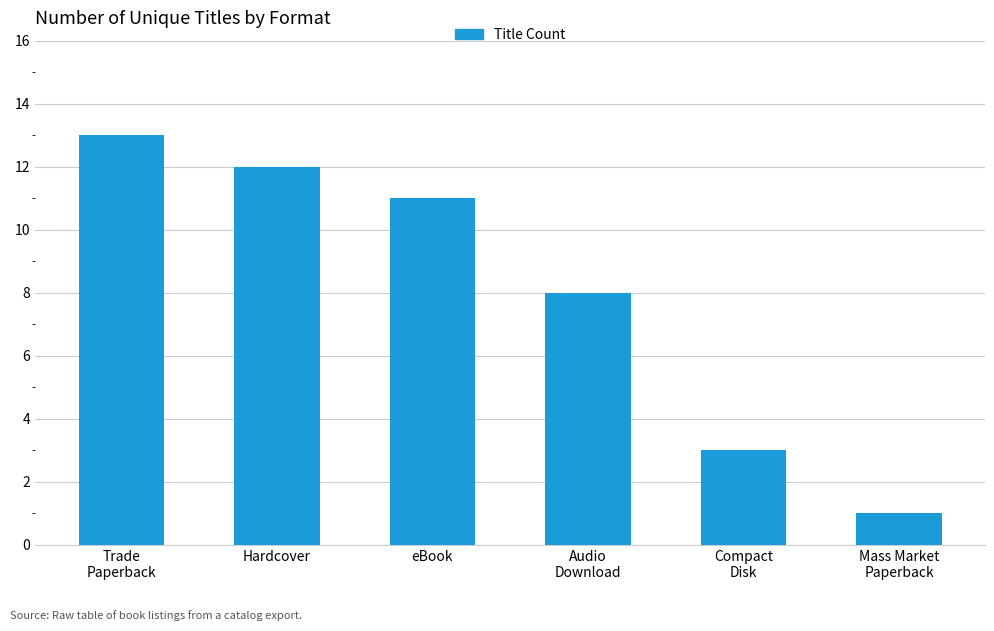

Does the chart contain any negative values?

No